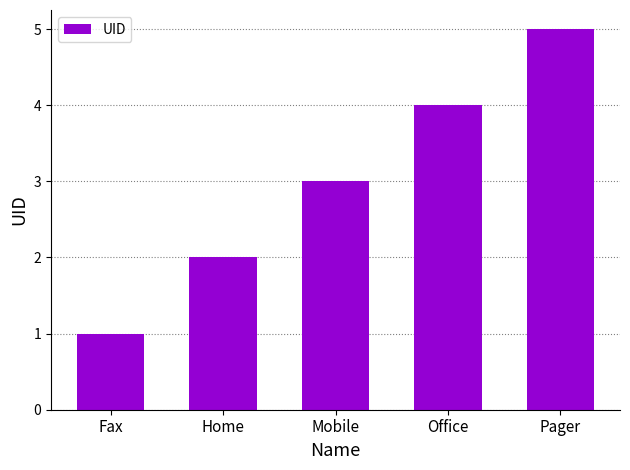

Rank the categories by value from highest to lowest.

Pager, Office, Mobile, Home, Fax